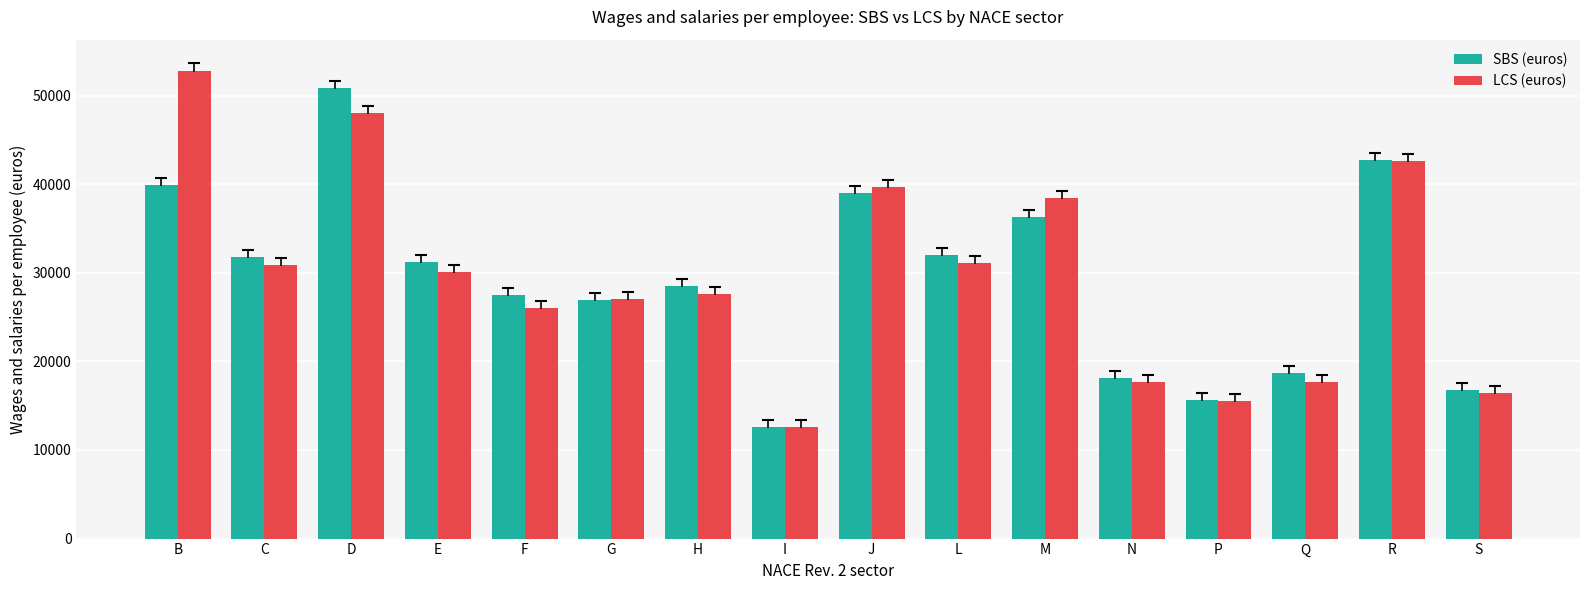

At B, list the series in order from smallest to largest.

SBS (euros), LCS (euros)